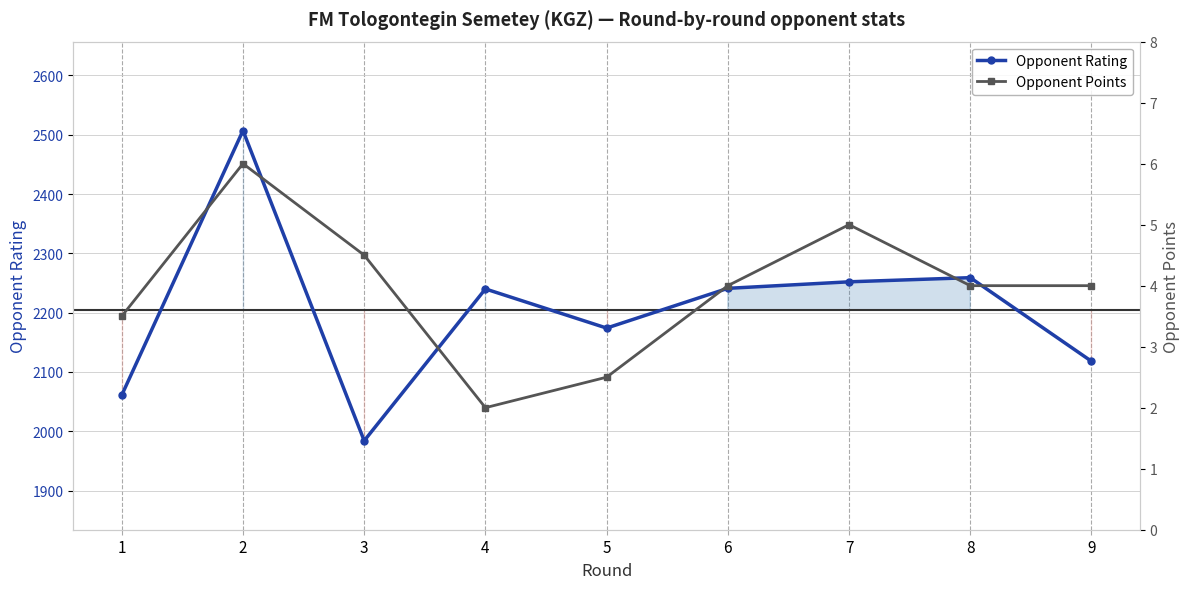

At which label does Opponent Points reach its peak?

2